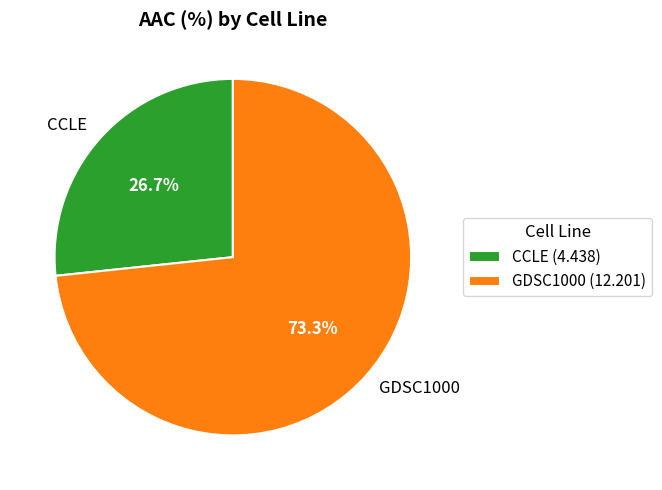

What percentage is the CCLE slice, to the nearest percent?

27%